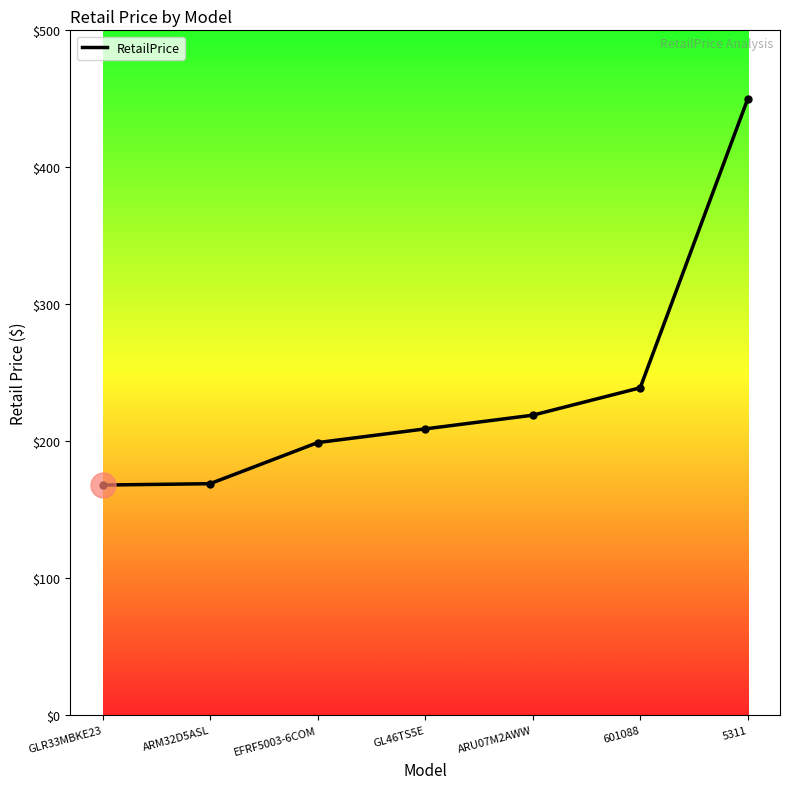

What is the difference between the maximum and minimum values?

282.0